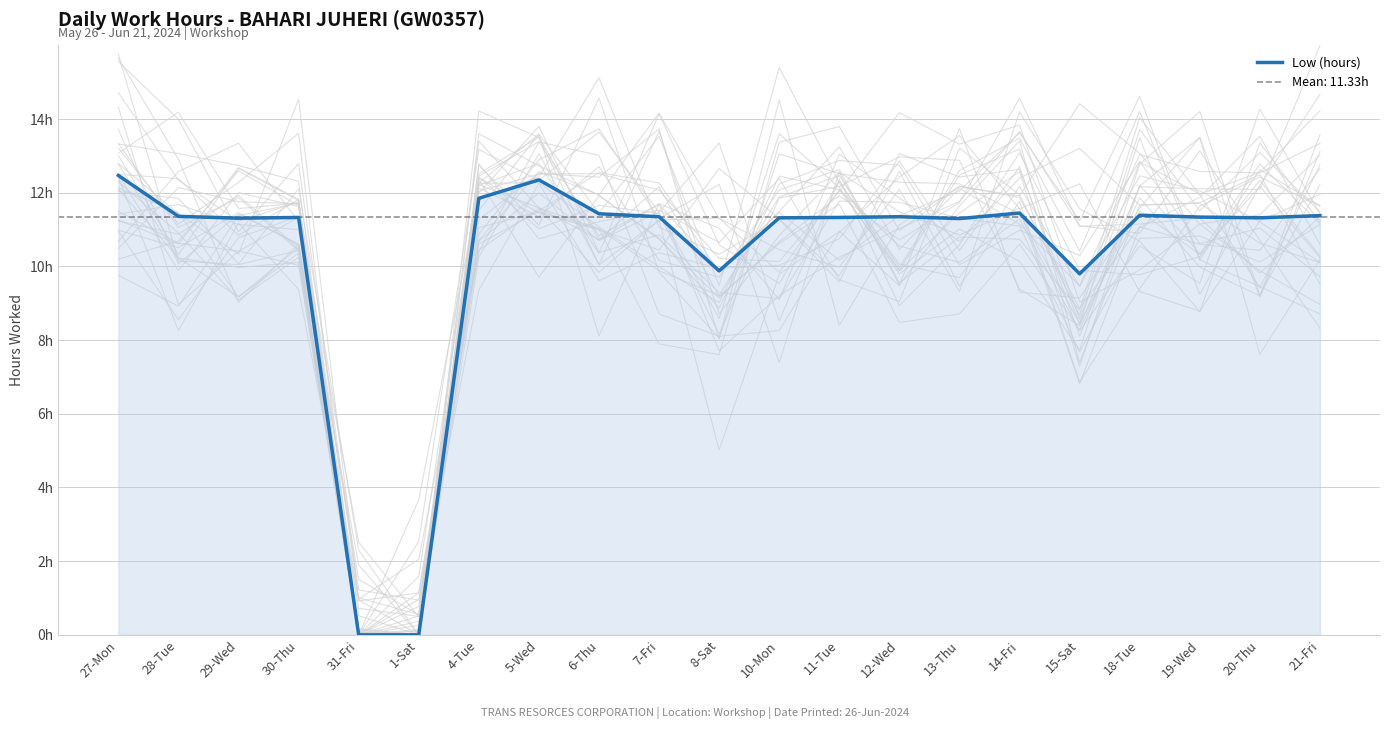

What is the approximate value at 11-Tue?

11.3